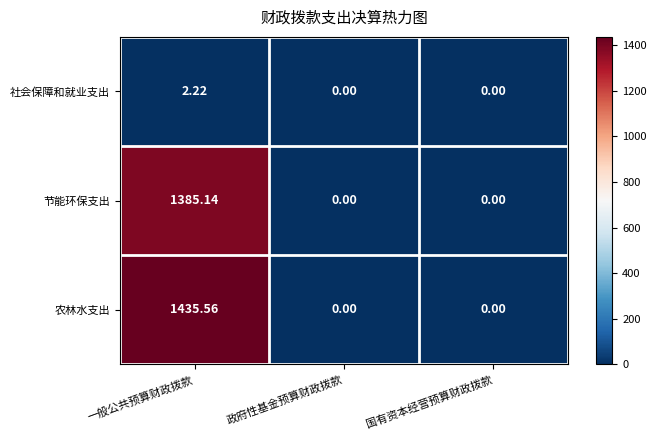

Which series changed the most between 一般公共预算财政拨款 and 国有资本经营预算财政拨款?

农林水支出